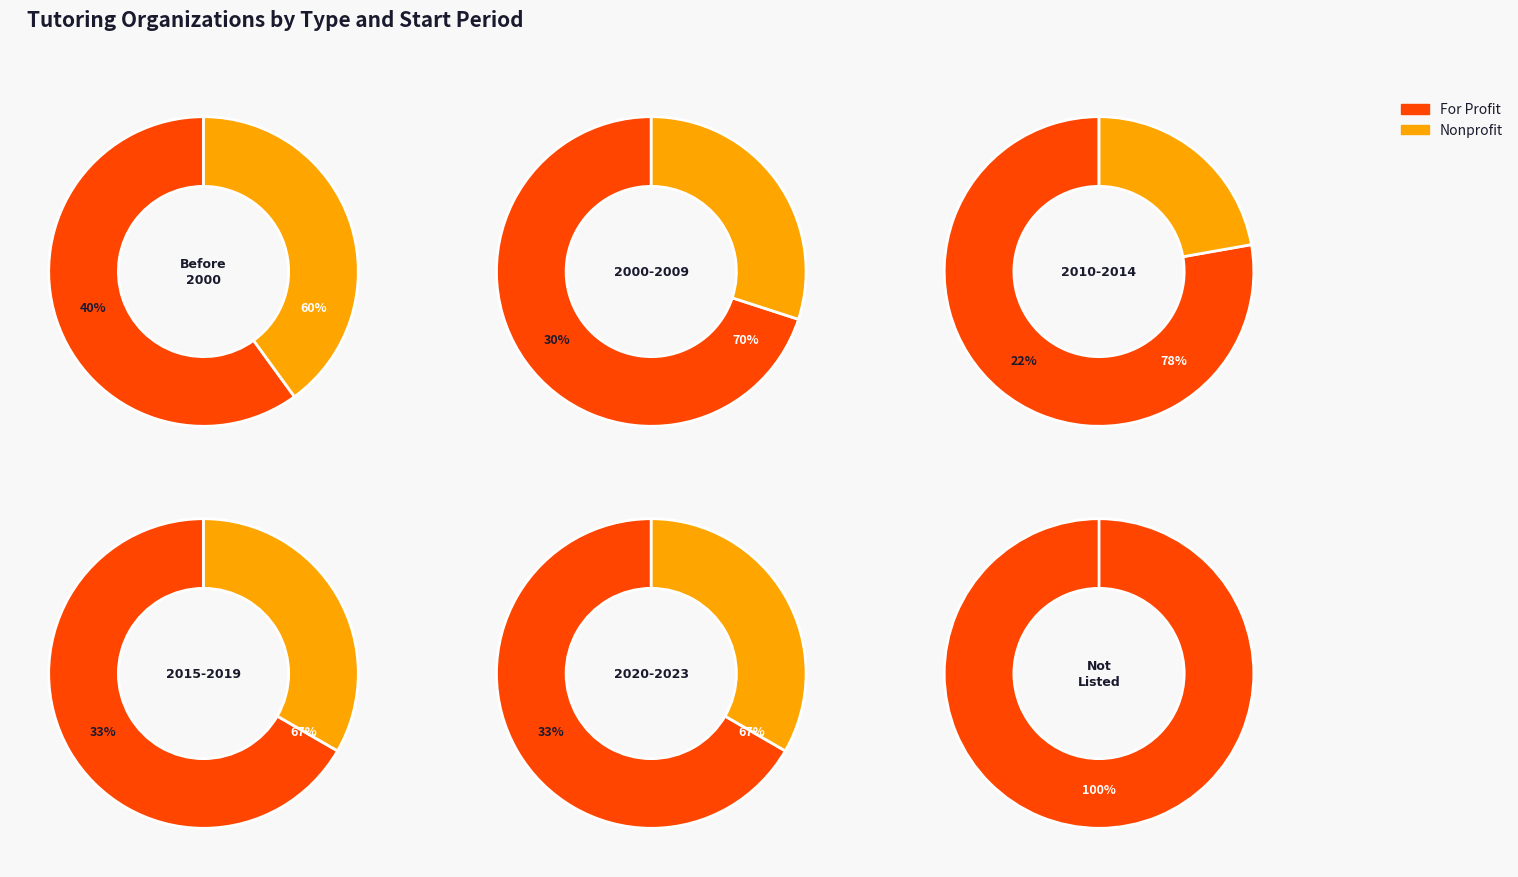

Is it true that Nonprofit is 26% of the pie?

False